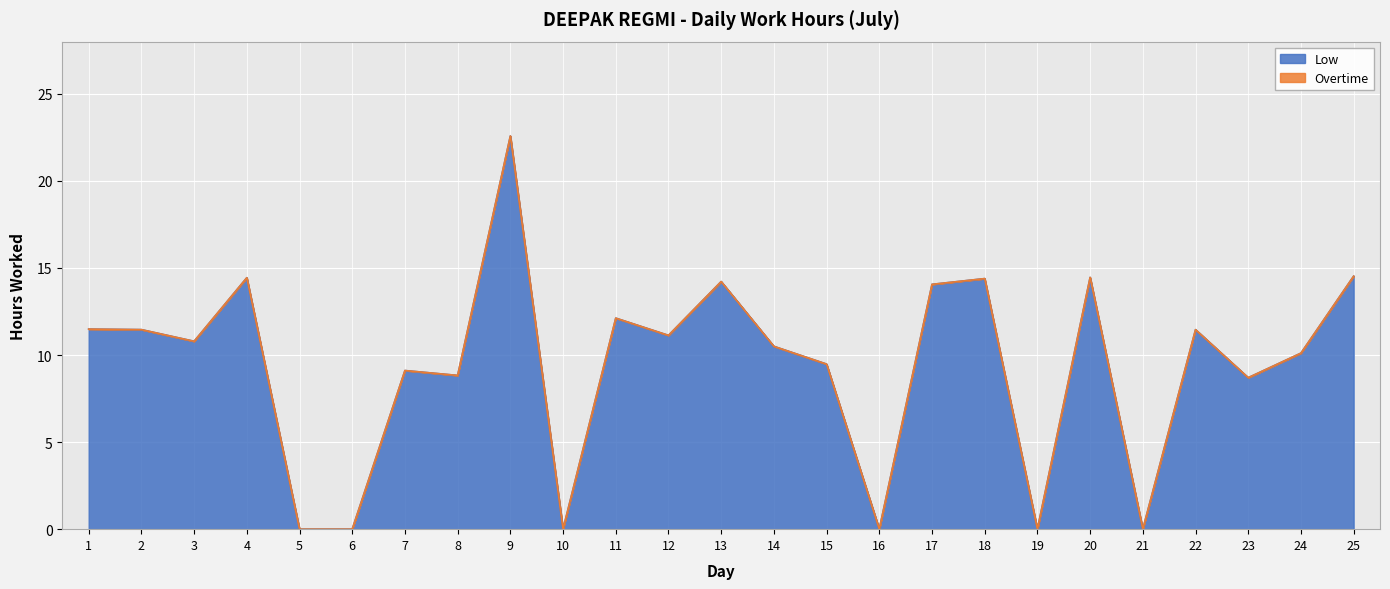

Rank the categories by value from highest to lowest.

9, 25, 20, 4, 18, 13, 17, 11, 1, 2, 22, 12, 3, 14, 24, 15, 7, 8, 23, 5, 6, 10, 16, 19, 21